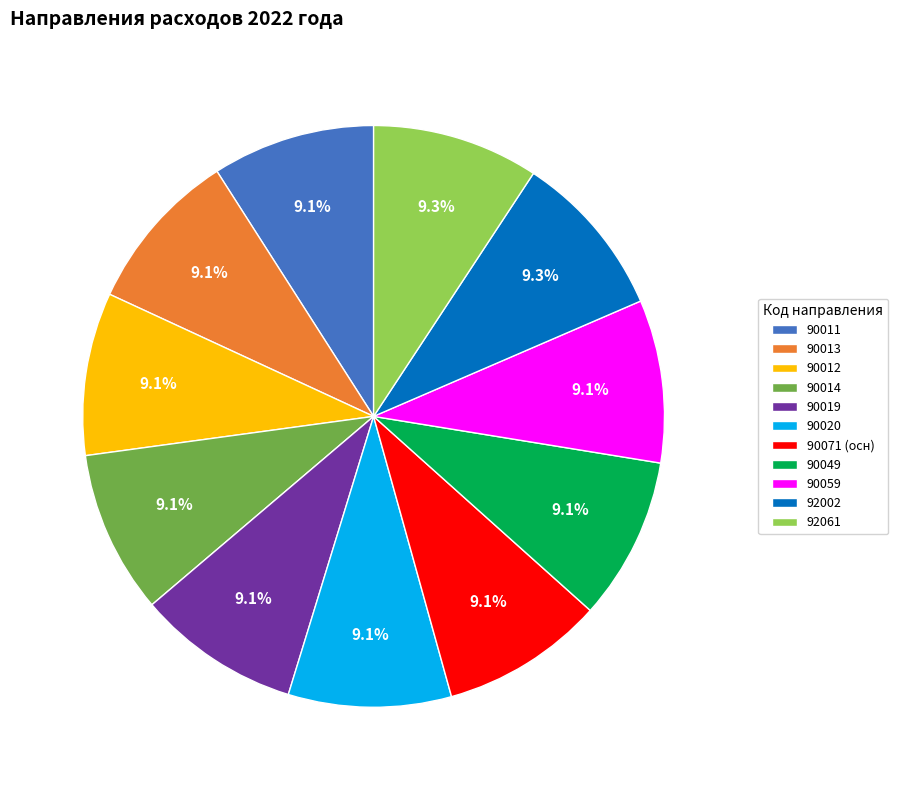

What portion of the pie excludes 92002?

90.7%